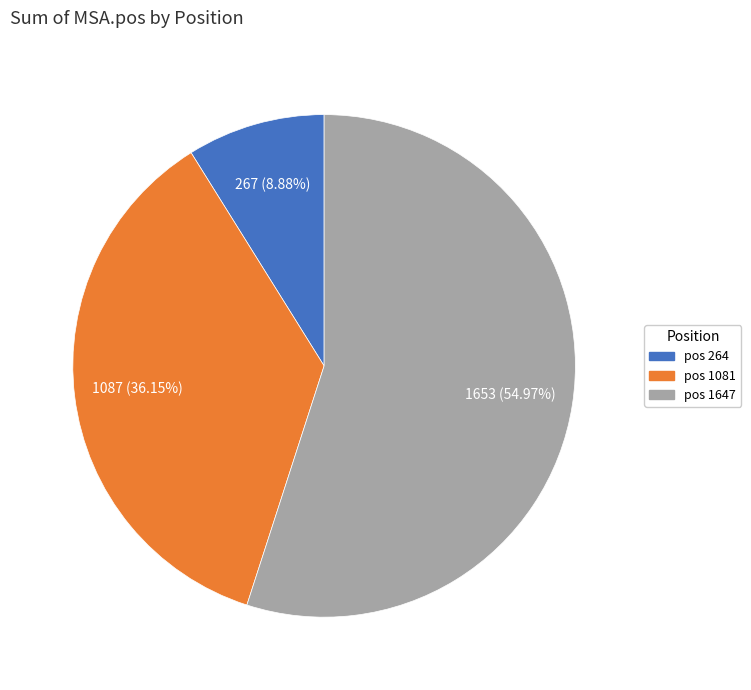

Between pos 1647 and pos 1081, which is larger?

pos 1647